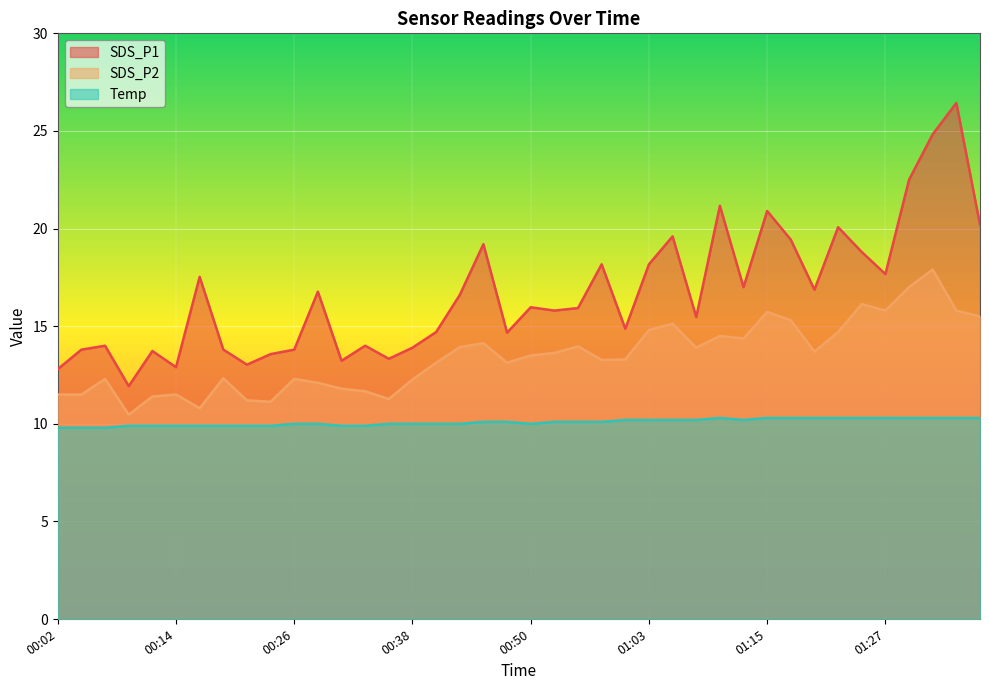

Between 00:09 and 00:50, which series saw the biggest shift?

SDS_P1